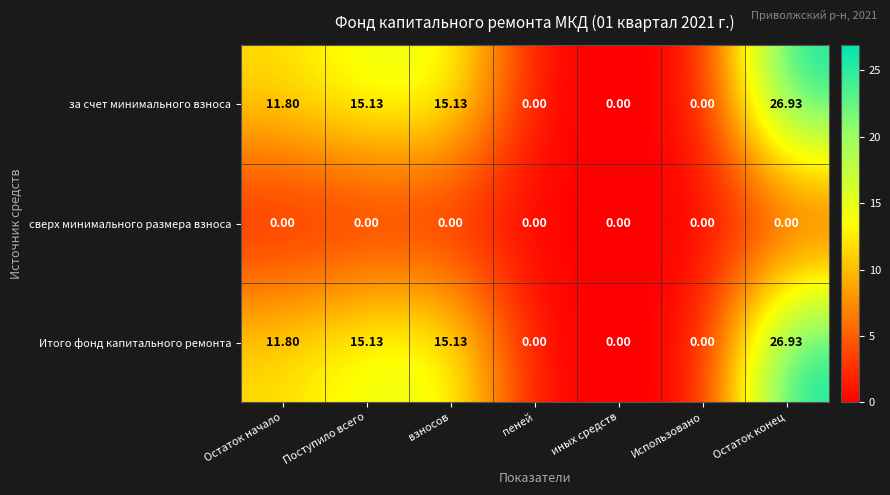

Is the value of Итого фонд капитального ремонта at взносов greater than the value of за счет минимального взноса at Остаток начало?

Yes